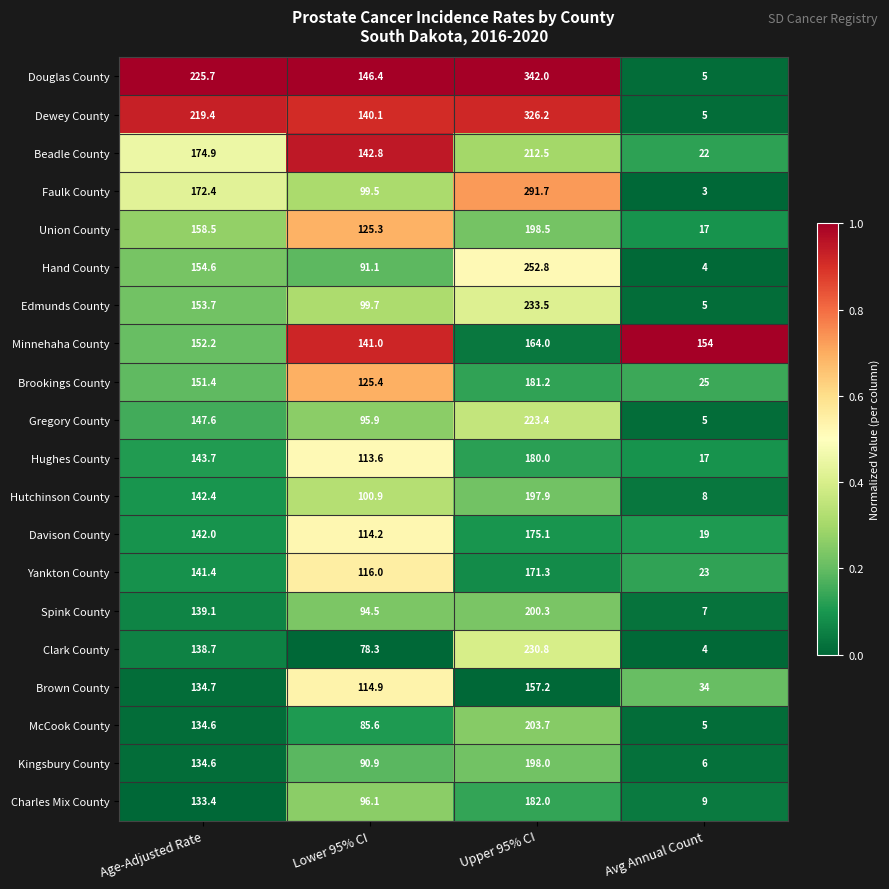

At which label does Yankton County reach its minimum?

Avg Annual Count